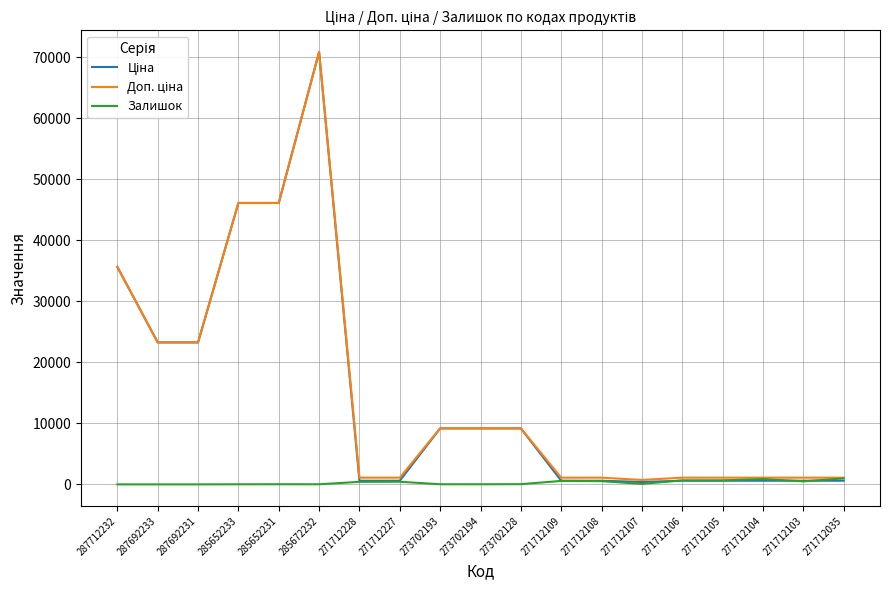

Which label corresponds to the largest value in the chart?

285672232